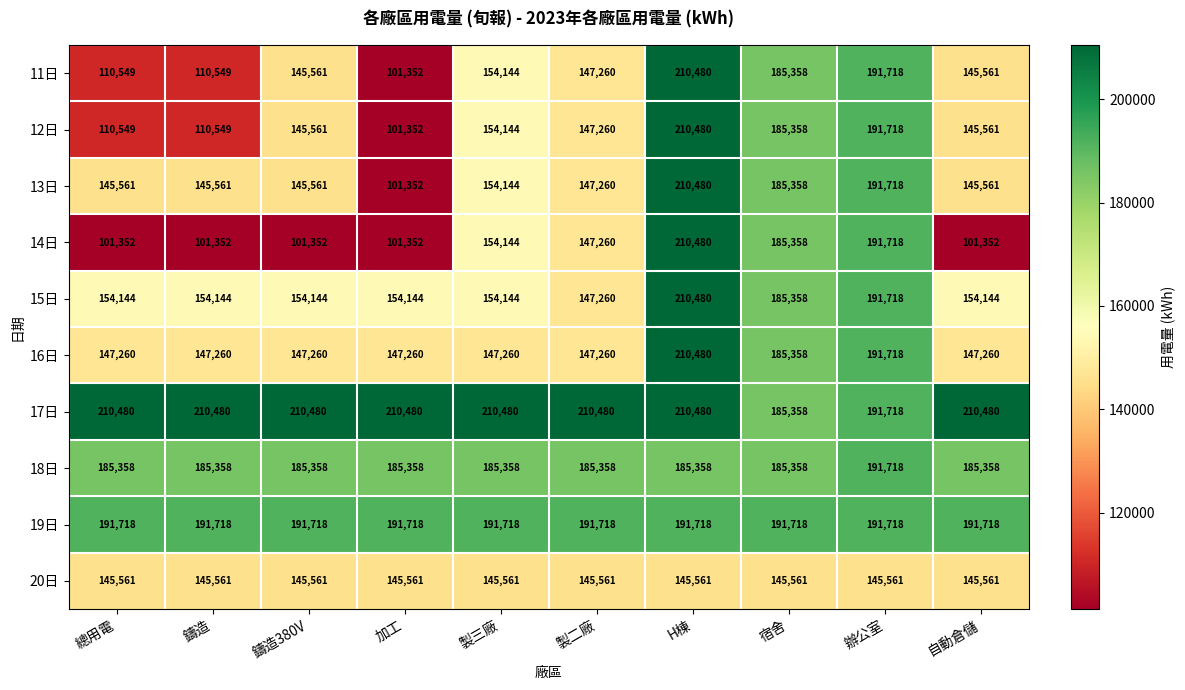

Which series has the largest total across all categories?

17日